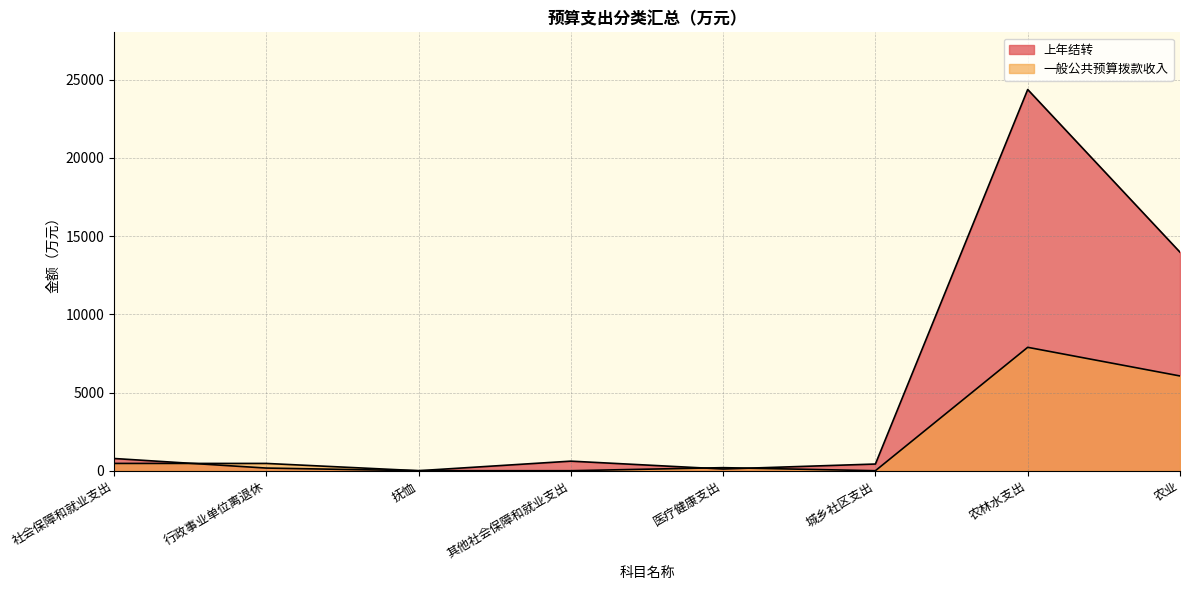

Count the number of categories in the chart.

8